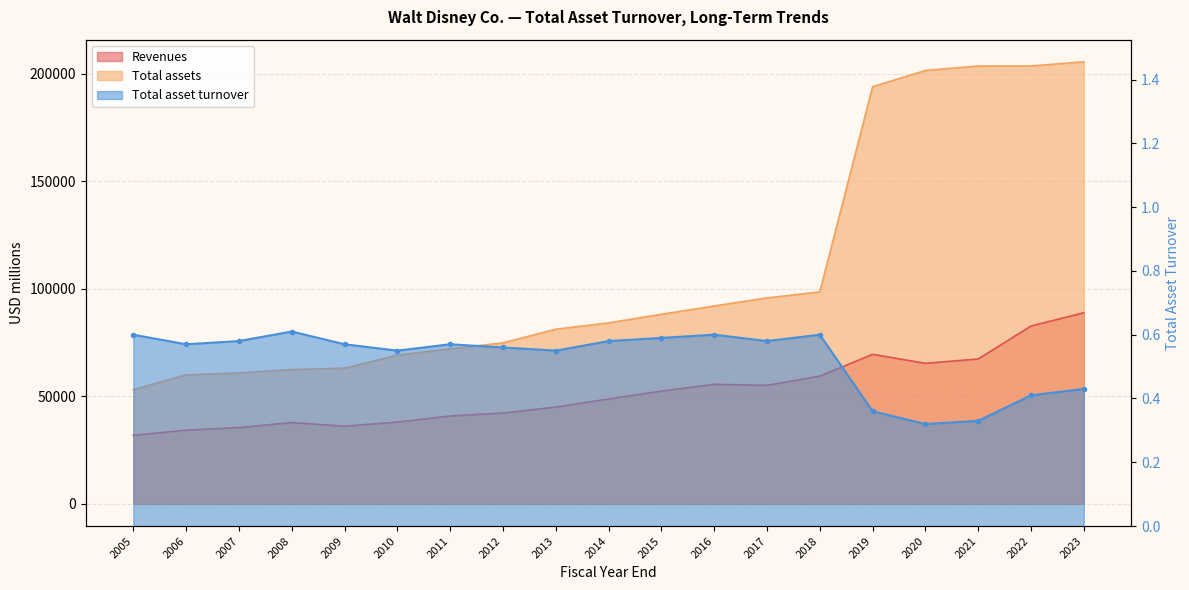

What are all the series names shown in the legend?

Revenues, Total assets, Total asset turnover